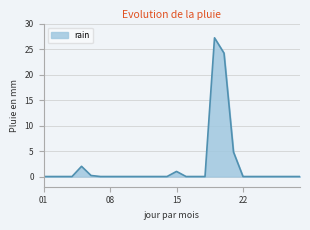

What is the maximum value shown in the chart?

27.2